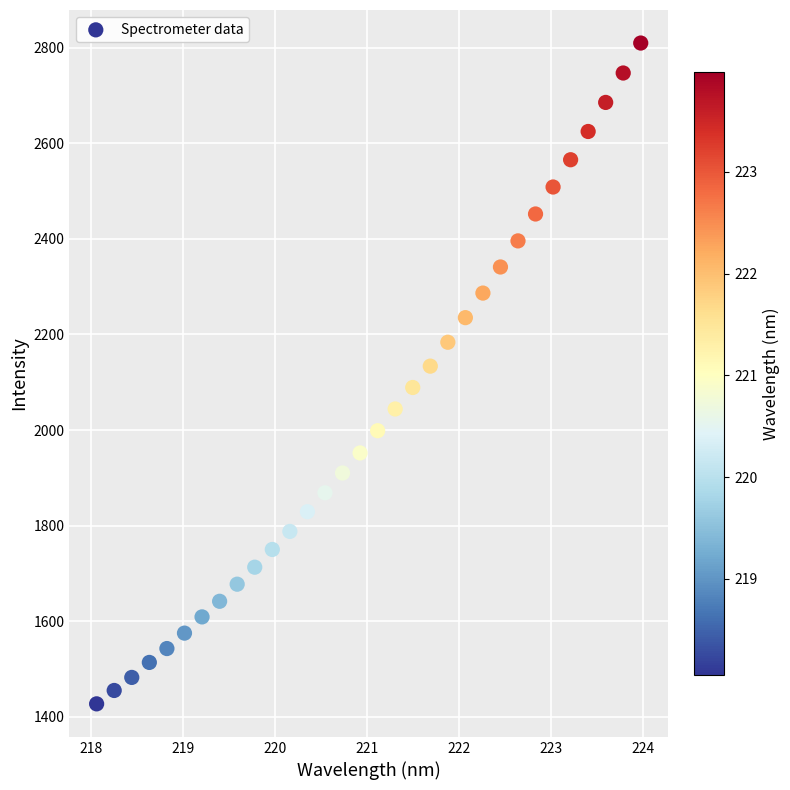

What is the range of Y values (max minus min)?

1381.9